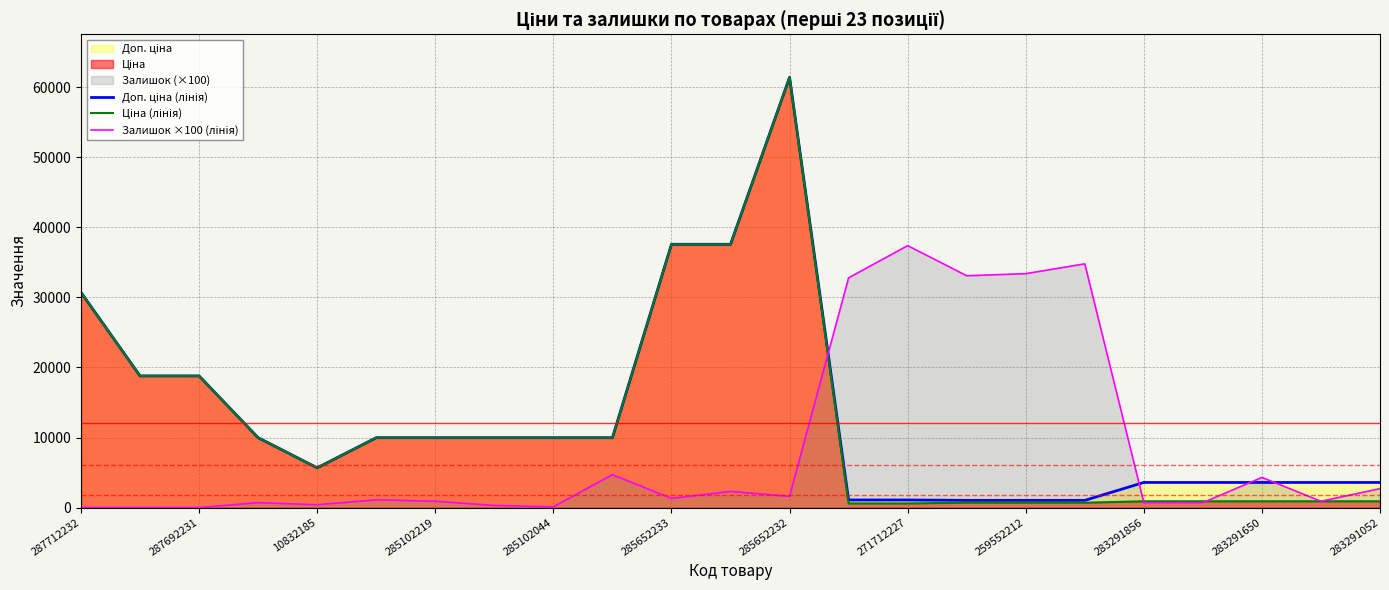

At which category is the sum across all series the highest?

285652232